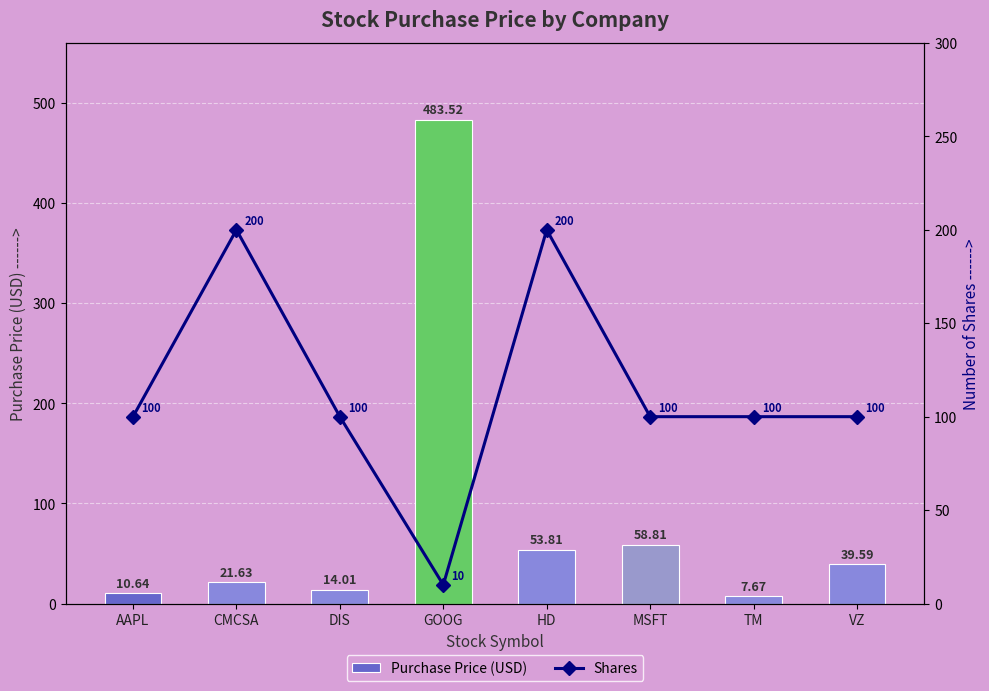

What is the value of the Shares bar at the 6th from the left?

100.0